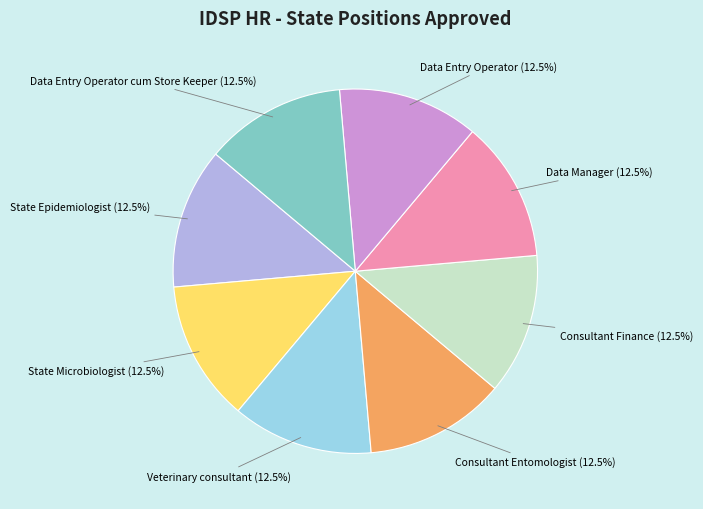

Does any single category account for the majority?

No